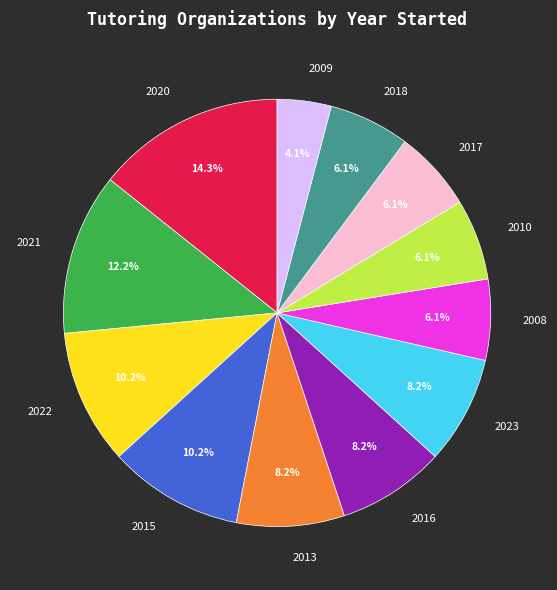

Which category has the biggest portion of the pie?

2020